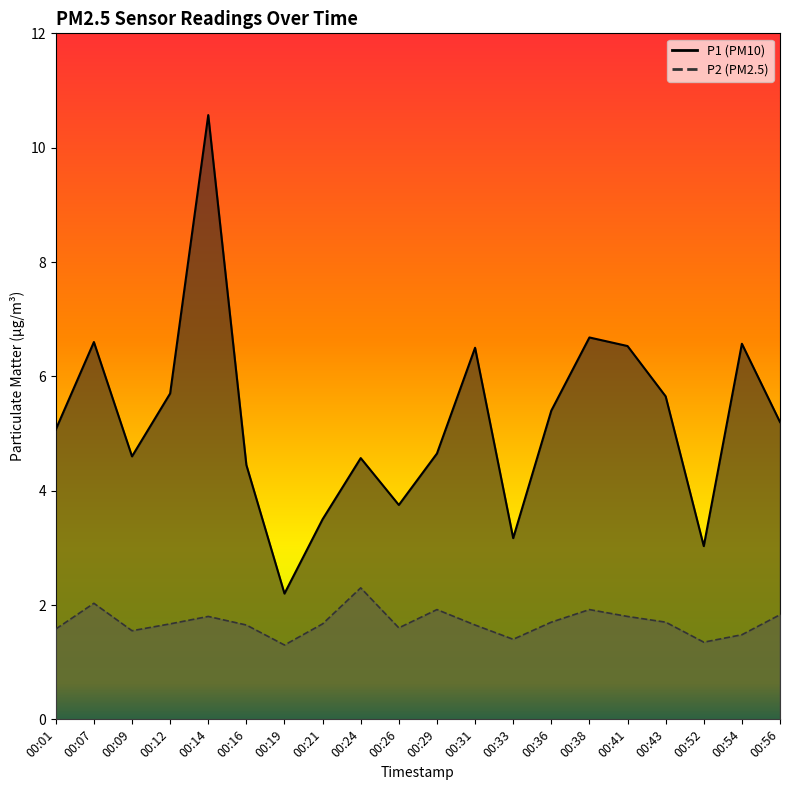

What is the difference between the P1 values at 00:07 and 00:14?

4.0